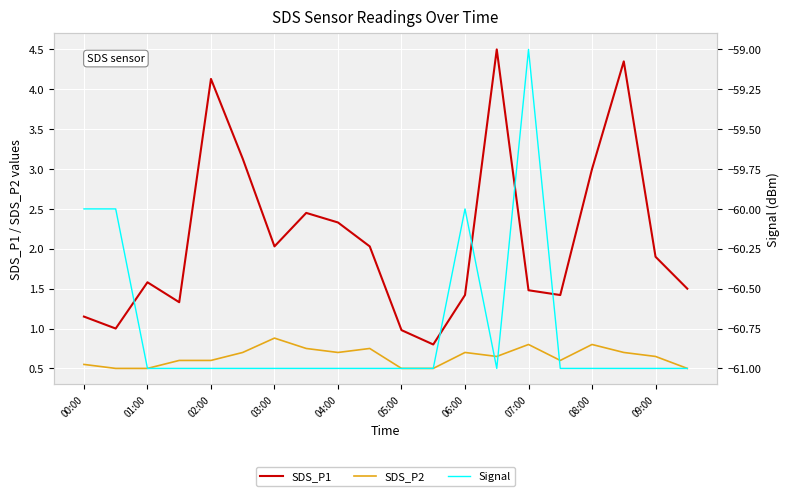

True or false: SDS_P1 and SDS_P2 intersect in this chart.

False